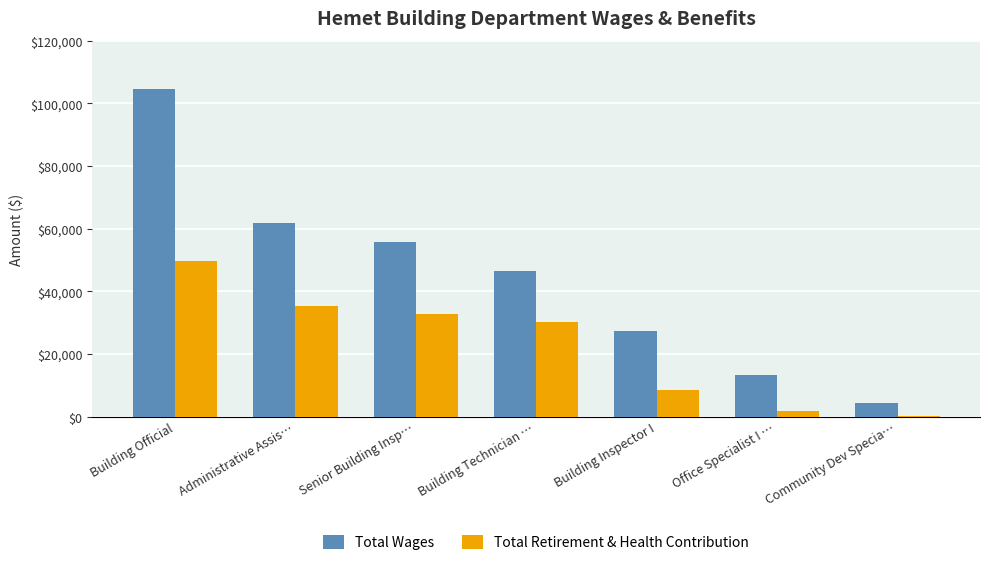

What is the sum of all Total Retirement & Health Contribution values?

159135